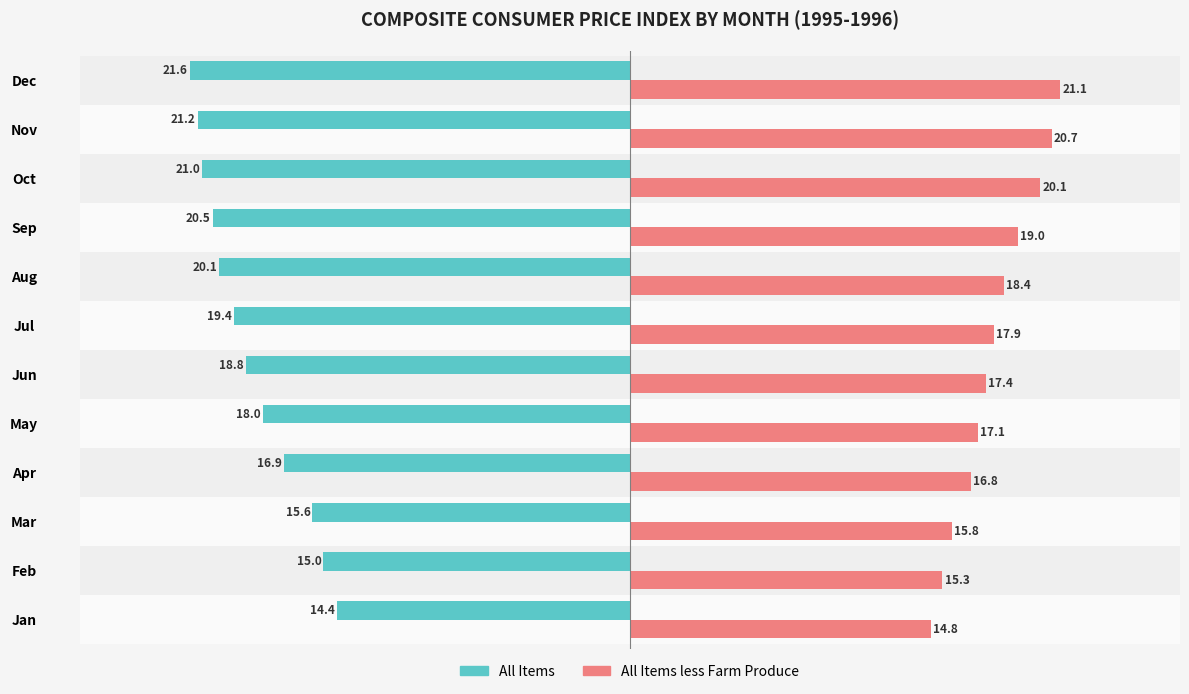

What is the spread (max minus min) of values at Sep?

39.5